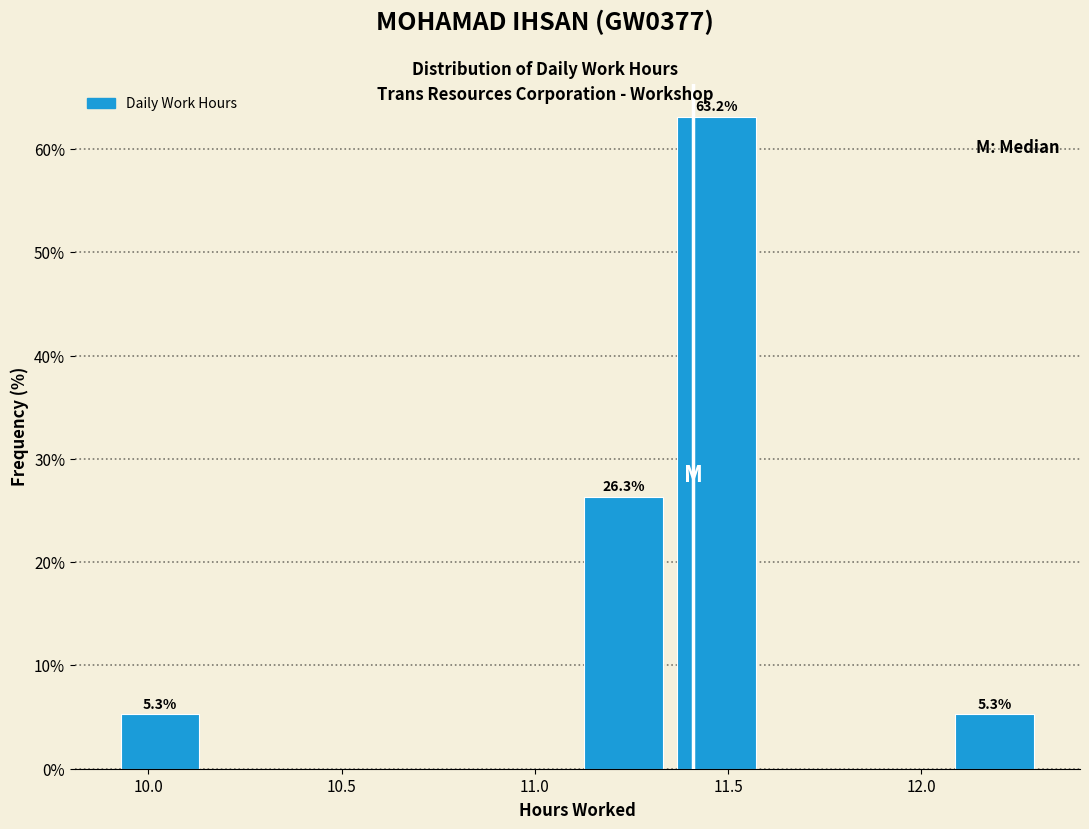

Which range on the x-axis has the tallest bar?

11.35 to 11.59